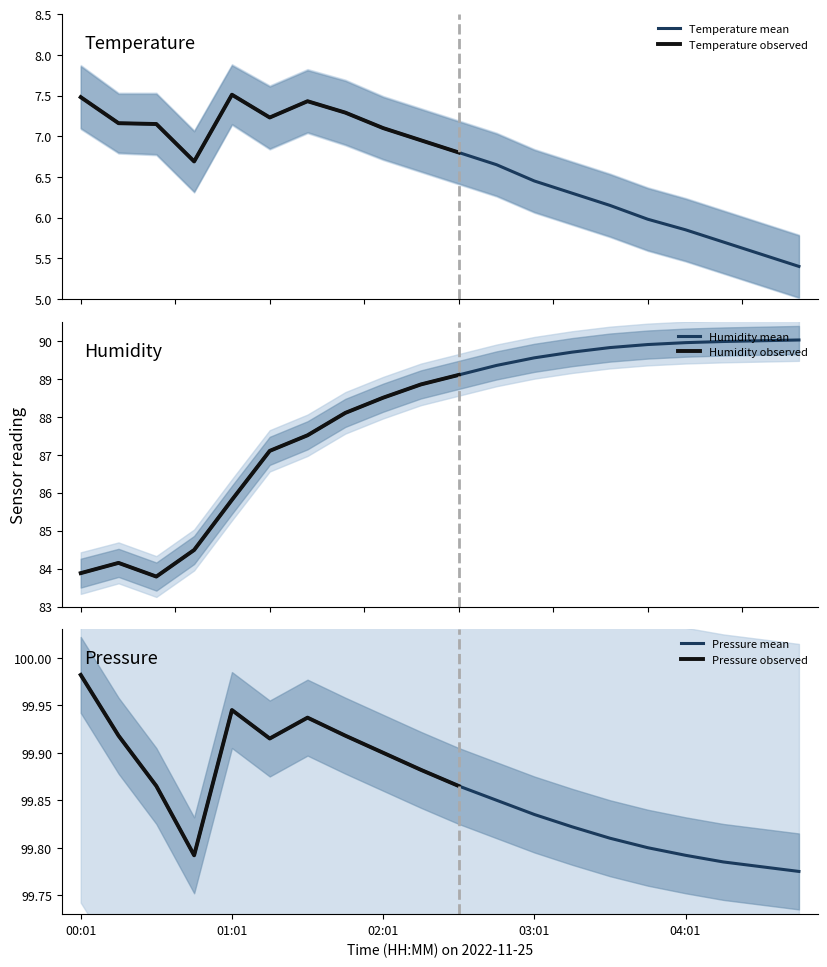

At which label is humidity closest to 86?

01:01